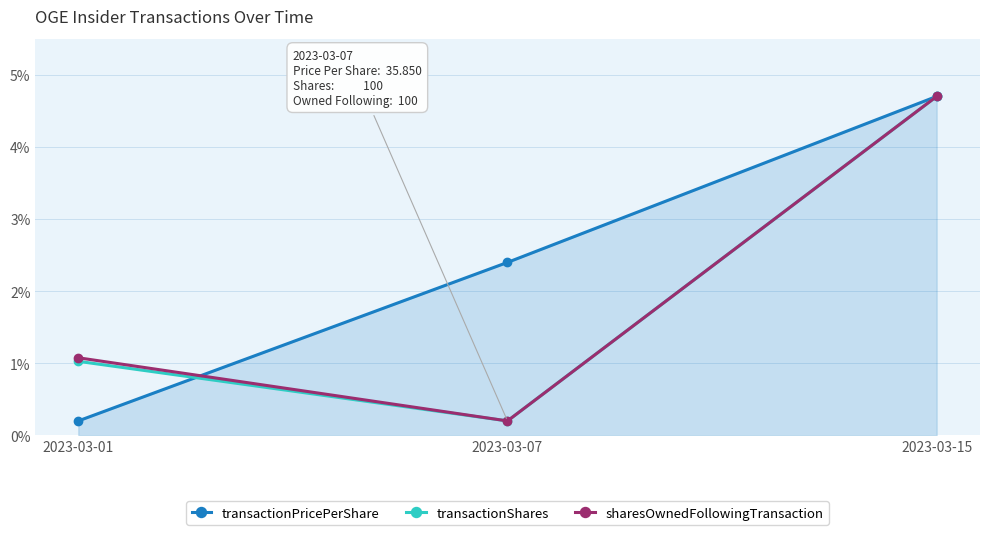

What is the difference between the highest and lowest values at 2023-03-01?

0.9